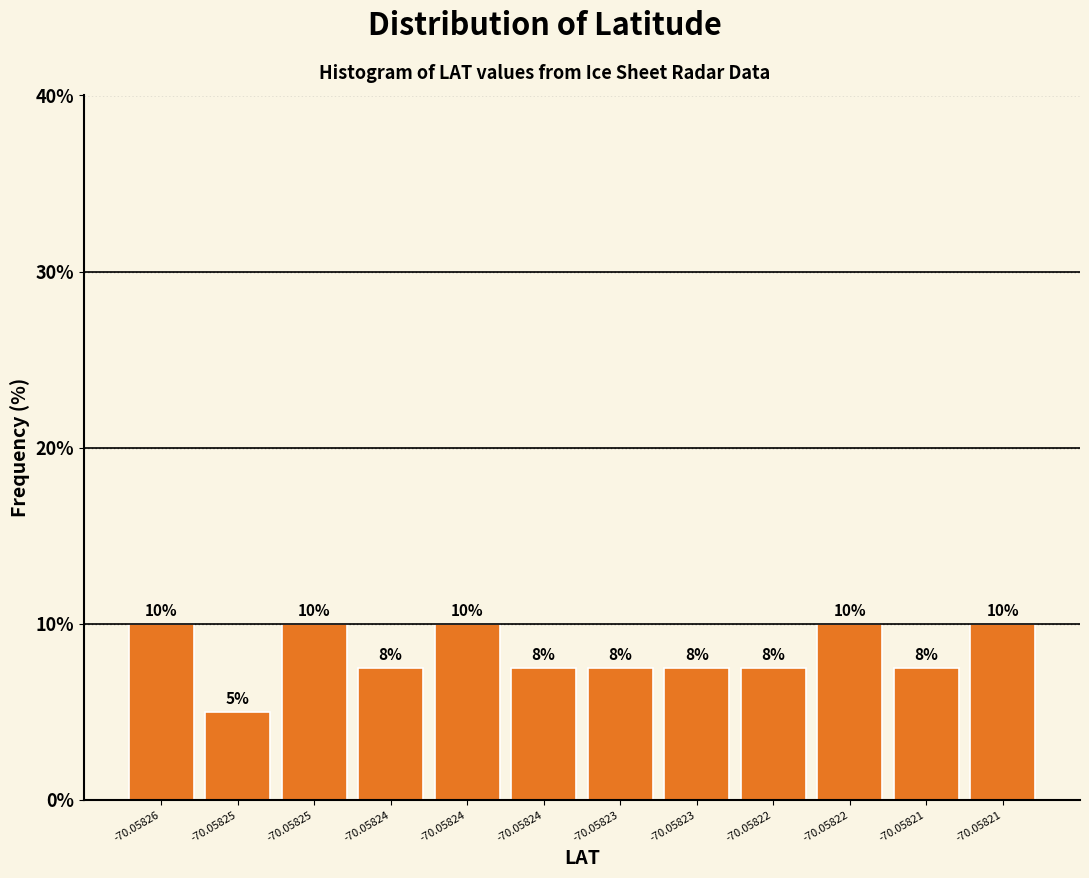

How many bars are there in total?

12